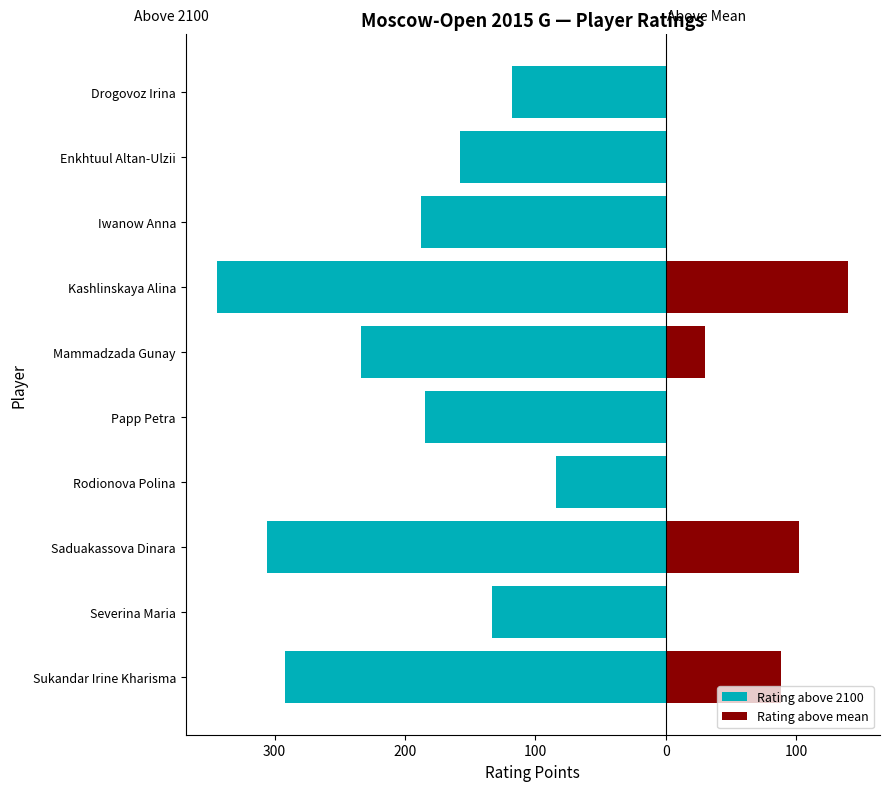

How many series are shown in this chart?

2